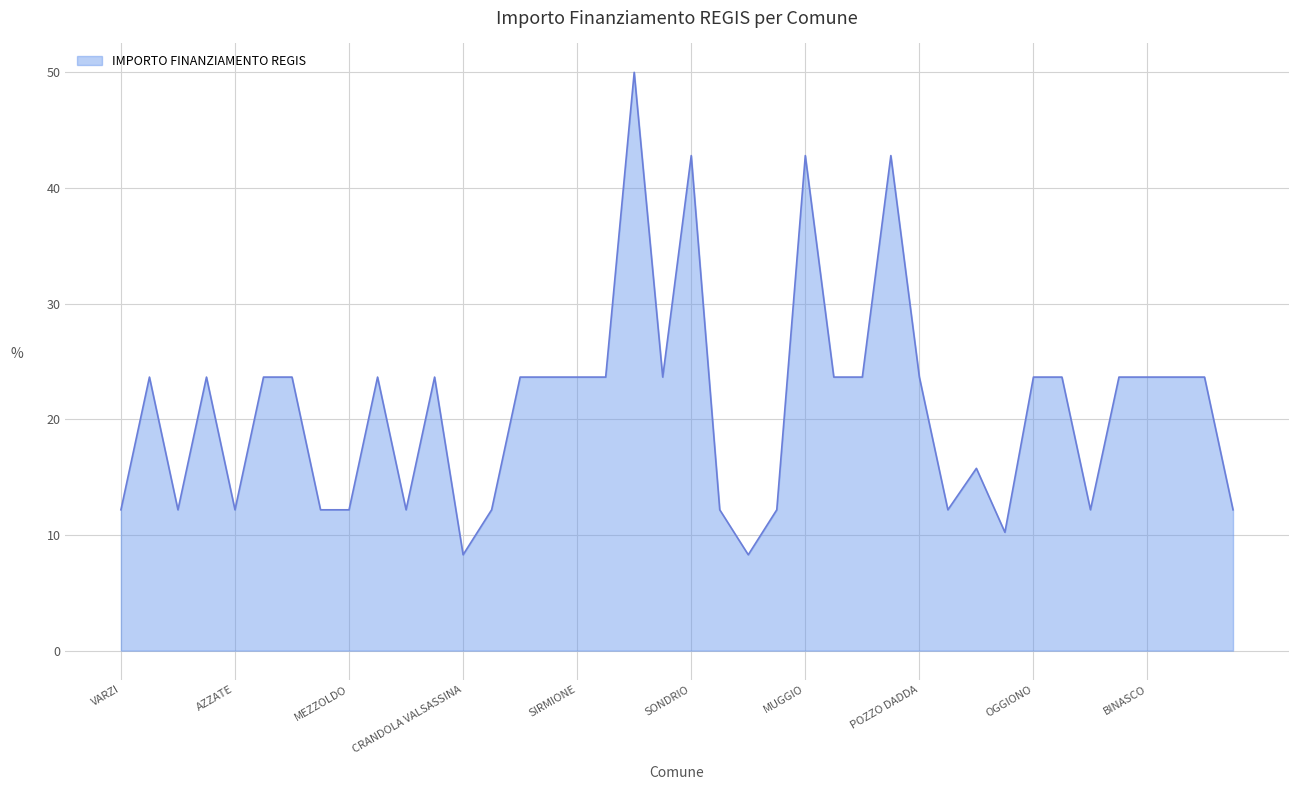

What is the smallest value displayed?

8.3